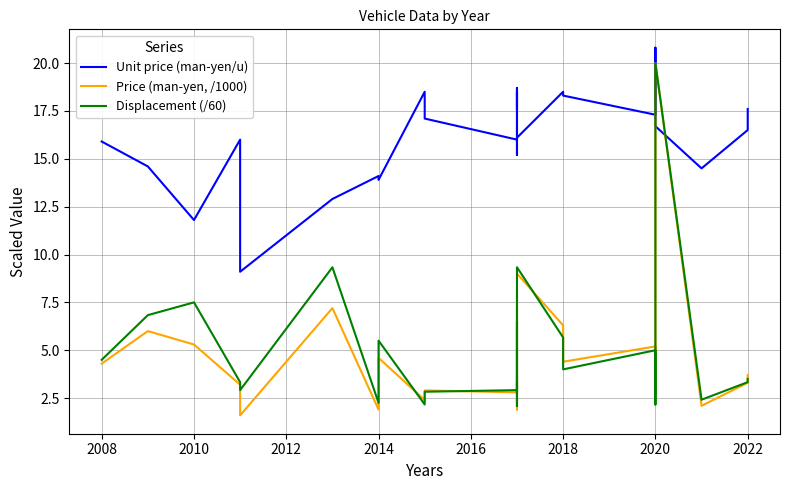

In Unit price (man-yen/u), how many points are lower than both neighbors (excluding endpoints)?

6